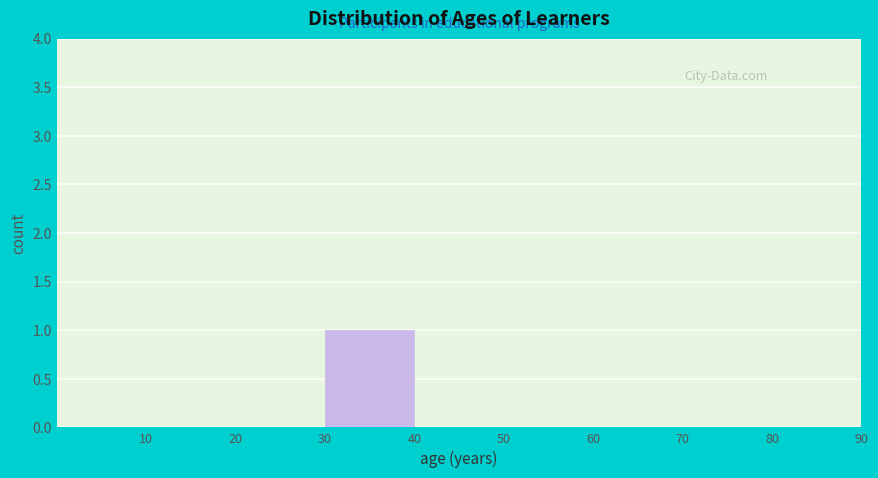

Reading left to right, list every bar in this chart as the range it spans on the x-axis followed by its height. The values are not printed on the chart, so give them approximately, as read against the axis.

0 to 10: 0
10 to 20: 0
20 to 30: 0
30 to 40: 1
40 to 50: 0
50 to 60: 0
60 to 70: 0
70 to 80: 0
80 to 90: 0